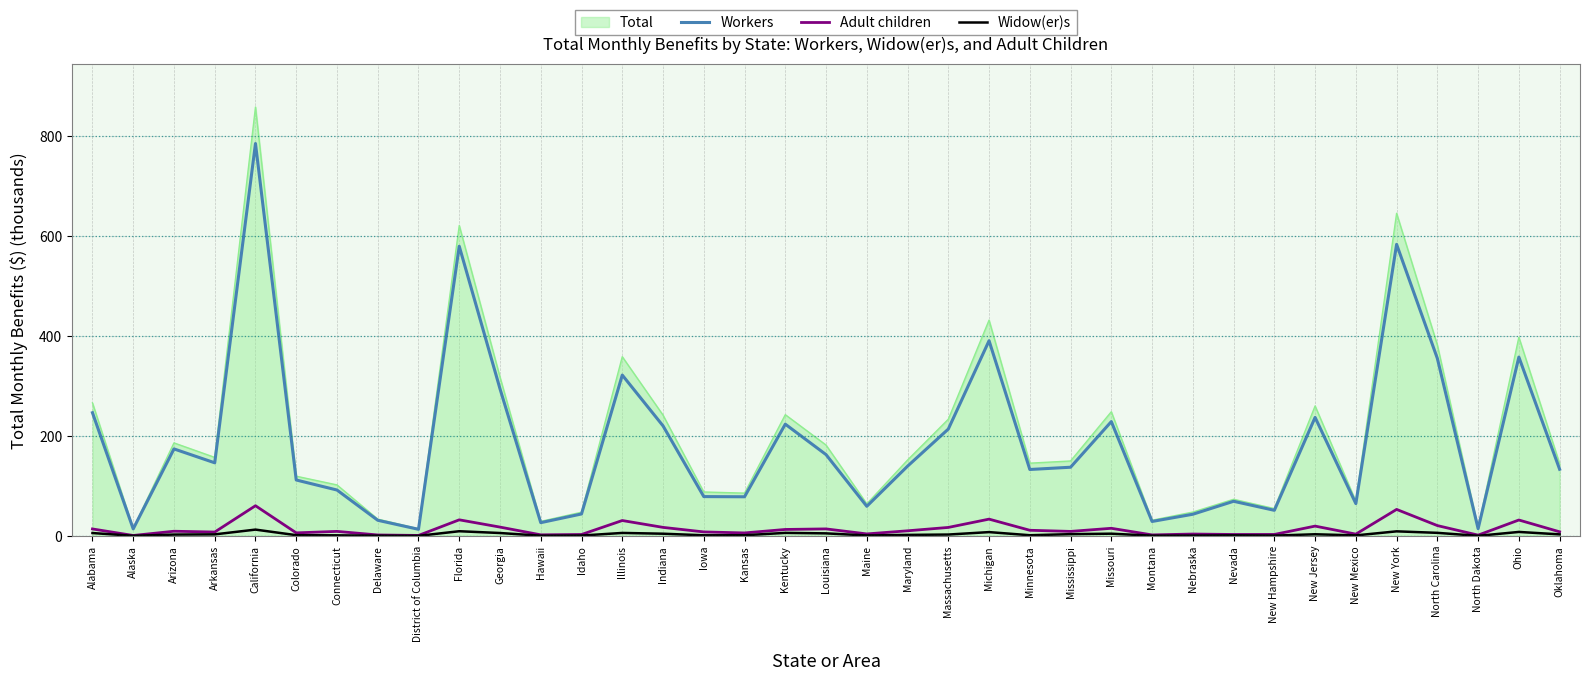

What value does the Adult children series have at Ohio?

31.8